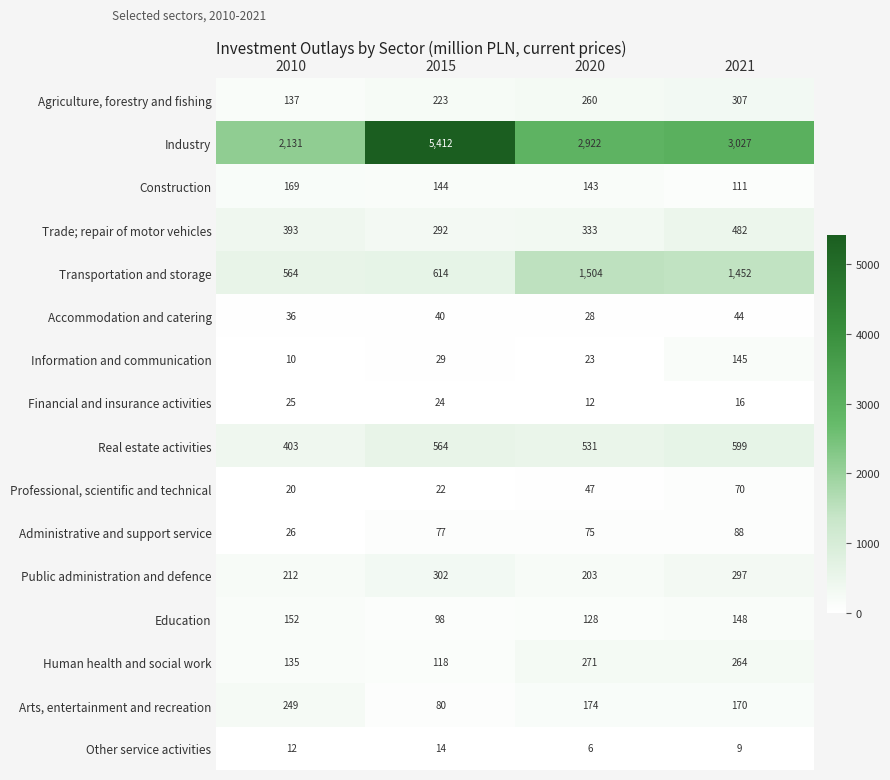

True or false: Public administration and defence has a value of 313 at 2020.

False